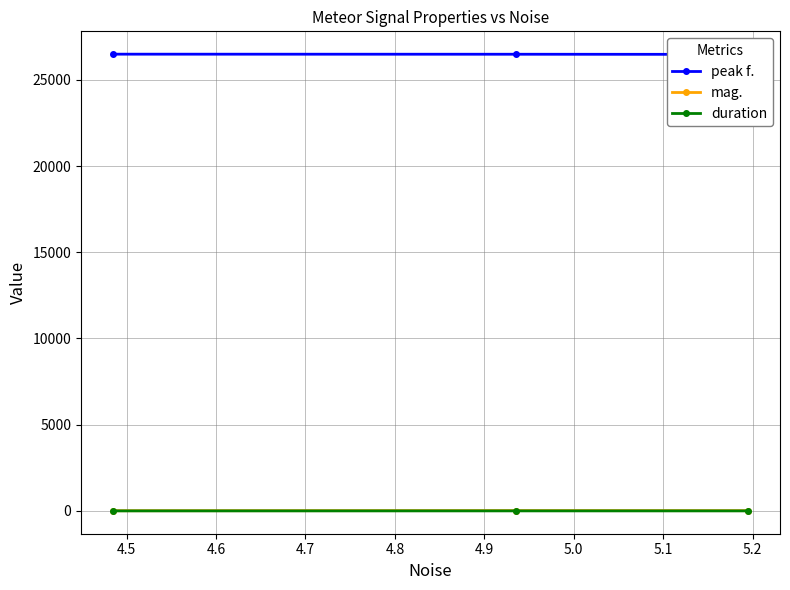

How many lines are shown in the chart?

3